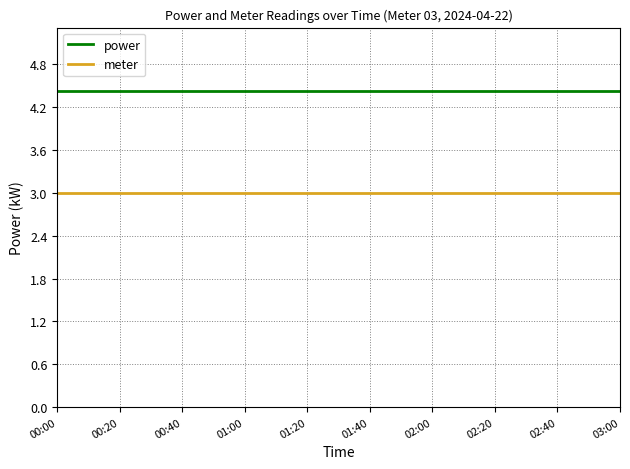

What is the maximum value for power?

4.4